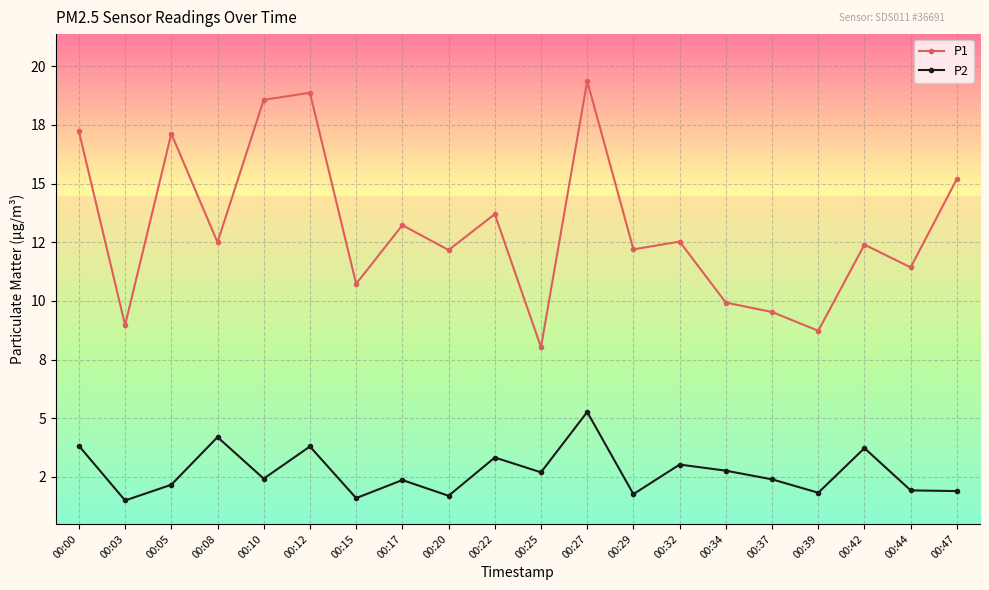

Reading left to right, extract all data points from this chart.

P1: 00:00=17.2	00:03=9.0	00:05=17.1	00:08=12.5	00:10=18.6	00:12=18.9	00:15=10.7	00:17=13.2	00:20=12.2	00:22=13.7	00:25=8.0	00:27=19.4	00:29=12.2	00:32=12.5	00:34=9.9	00:37=9.5	00:39=8.7	00:42=12.4	00:44=11.4	00:47=15.2
P2: 00:00=3.8	00:03=1.5	00:05=2.2	00:08=4.2	00:10=2.4	00:12=3.8	00:15=1.6	00:17=2.4	00:20=1.7	00:22=3.3	00:25=2.7	00:27=5.3	00:29=1.8	00:32=3.0	00:34=2.8	00:37=2.4	00:39=1.8	00:42=3.7	00:44=1.9	00:47=1.9